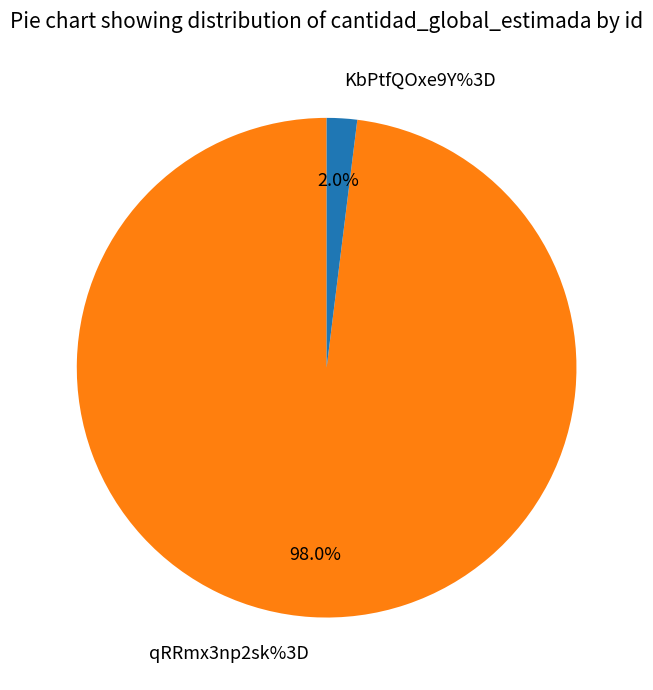

Between qRRmx3np2sk%3D and KbPtfQOxe9Y%3D, which is larger?

qRRmx3np2sk%3D